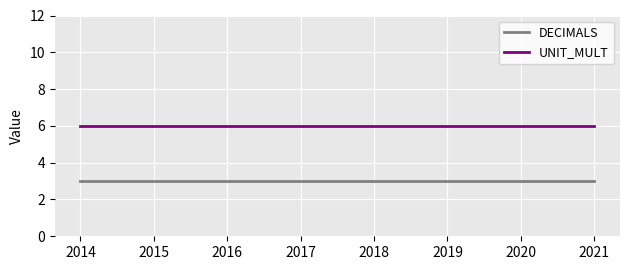

True or false: UNIT_MULT and DECIMALS intersect in this chart.

False